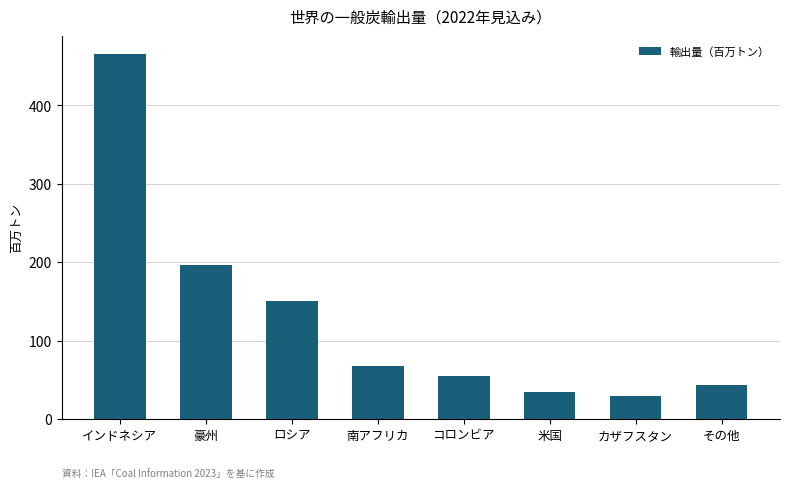

Approximately how many times larger is the value at ロシア compared to インドネシア?

0.3